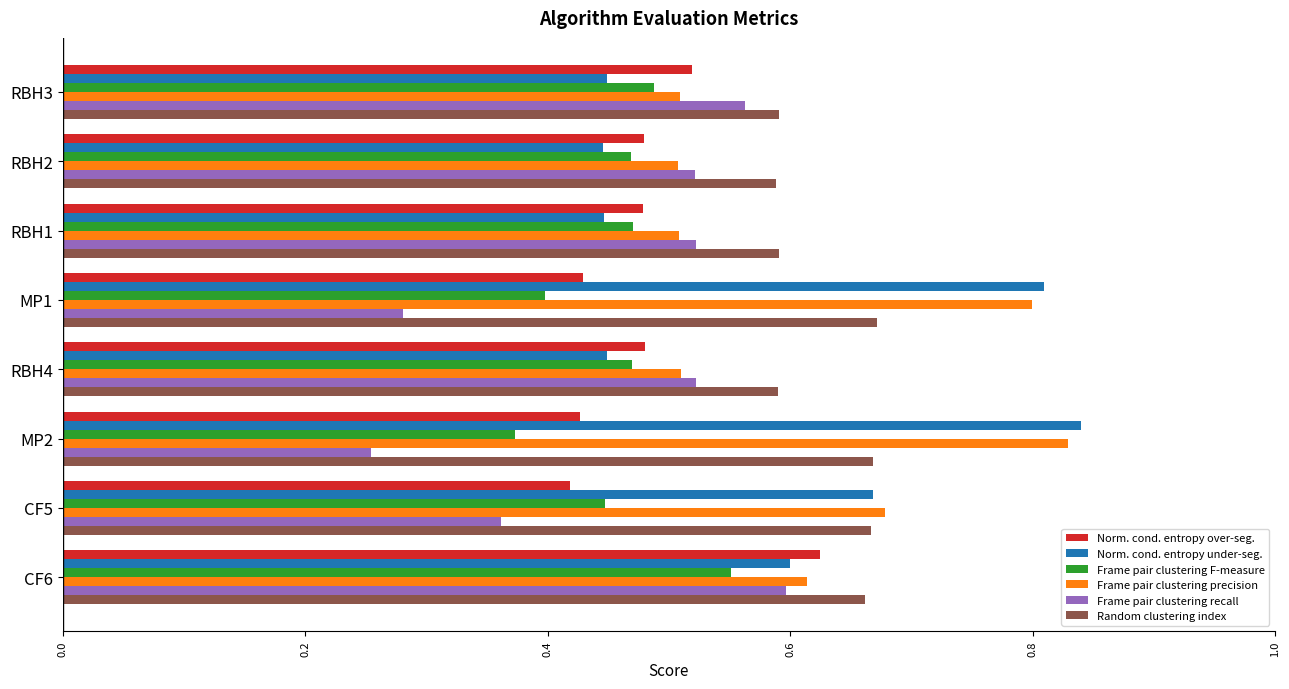

At which label is Frame pair clustering recall closest to 0?

MP2